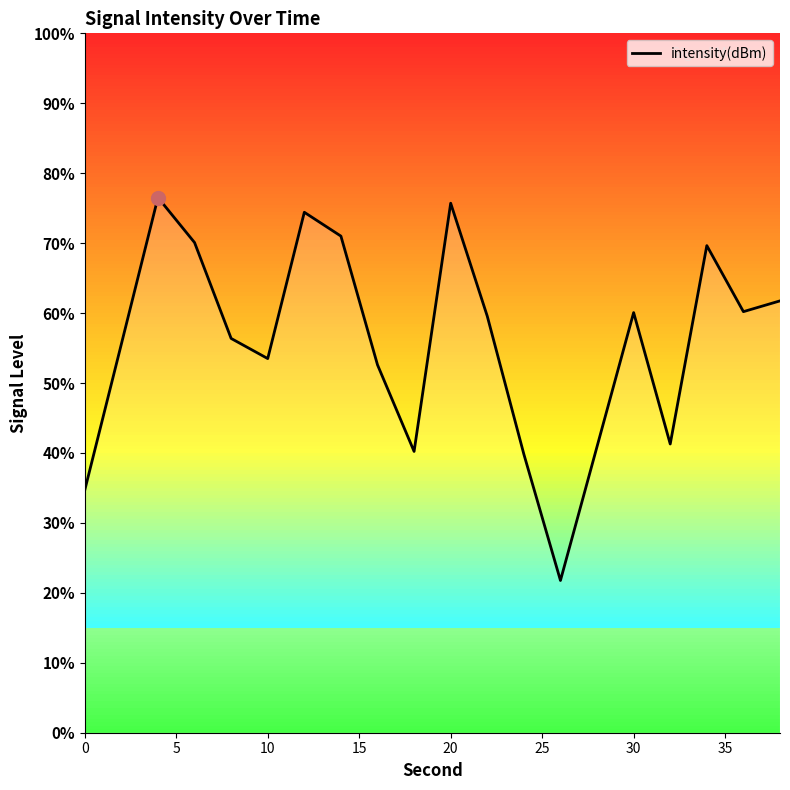

Where does the data first go above -127?

10